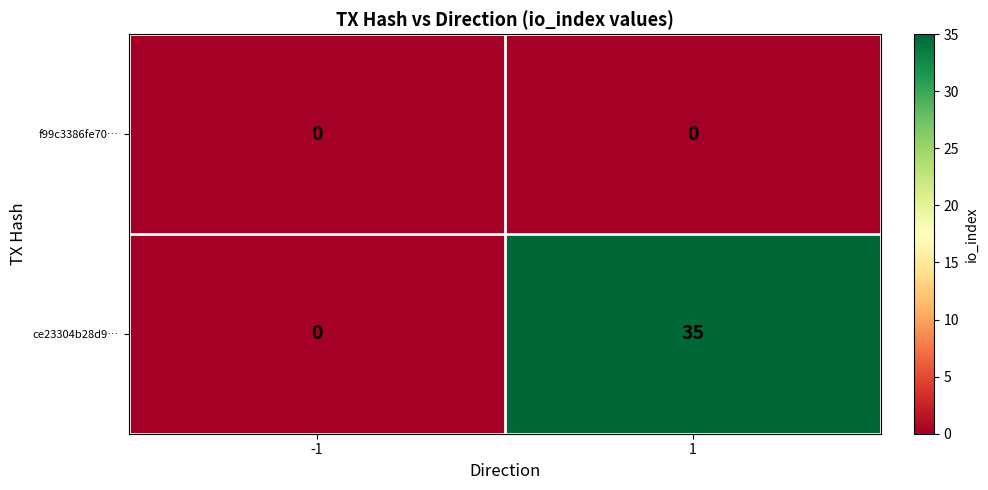

Reading right to left, transcribe all the data shown in this chart.

f99c3386fe70…: 1=0	-1=0
ce23304b28d9…: 1=35	-1=0